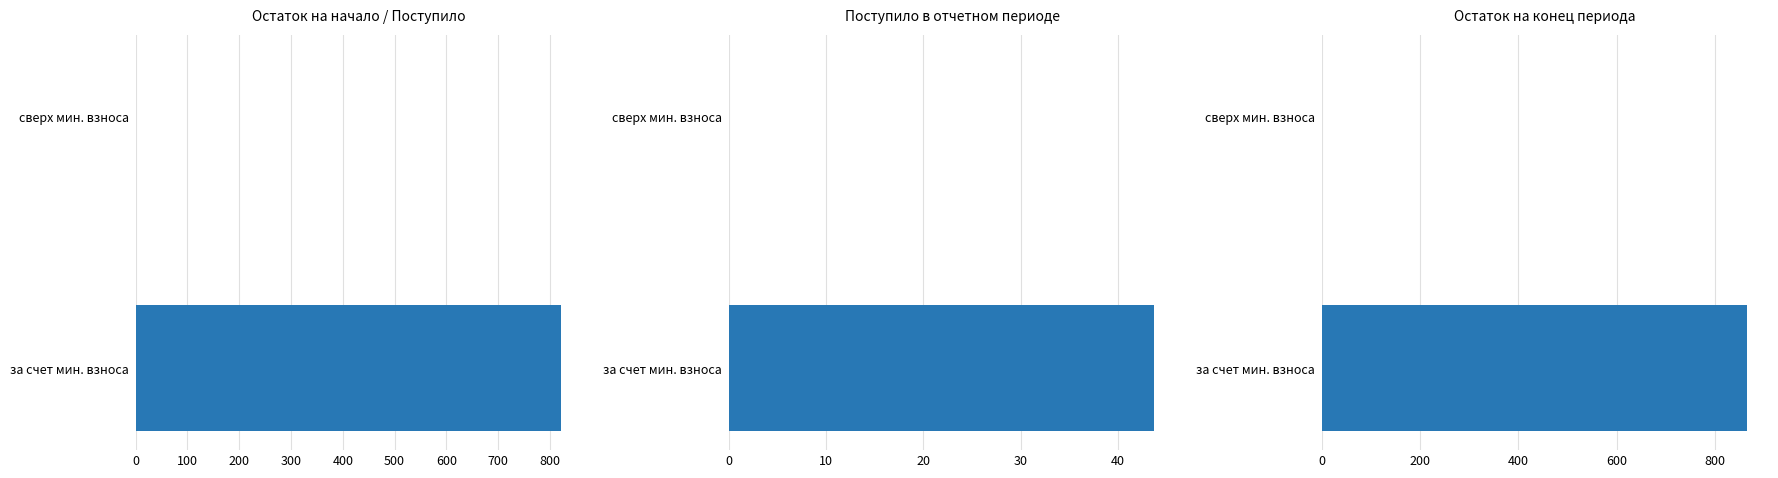

What are all the series names shown in the legend?

за счет мин. взноса, сверх мин. взноса